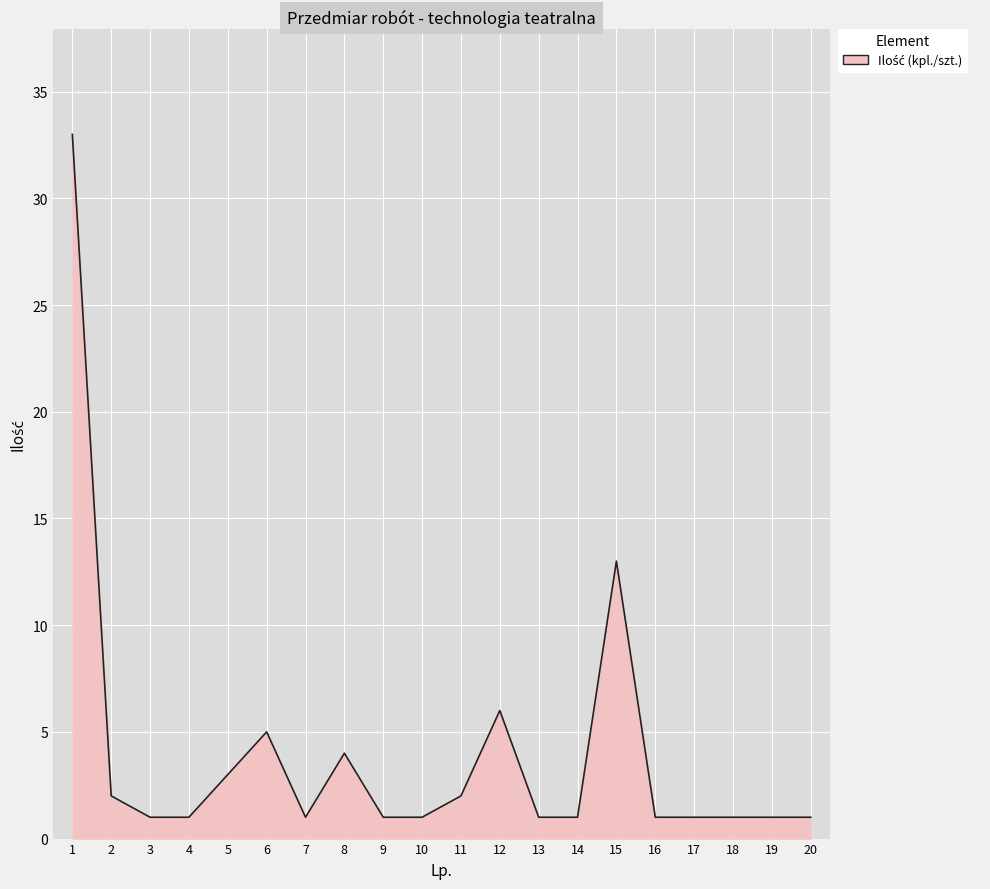

Is it true that the value at 17 is 1?

True